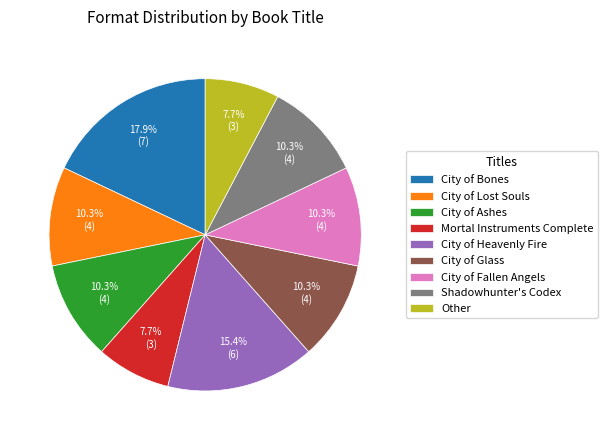

Does any single category account for the majority?

No